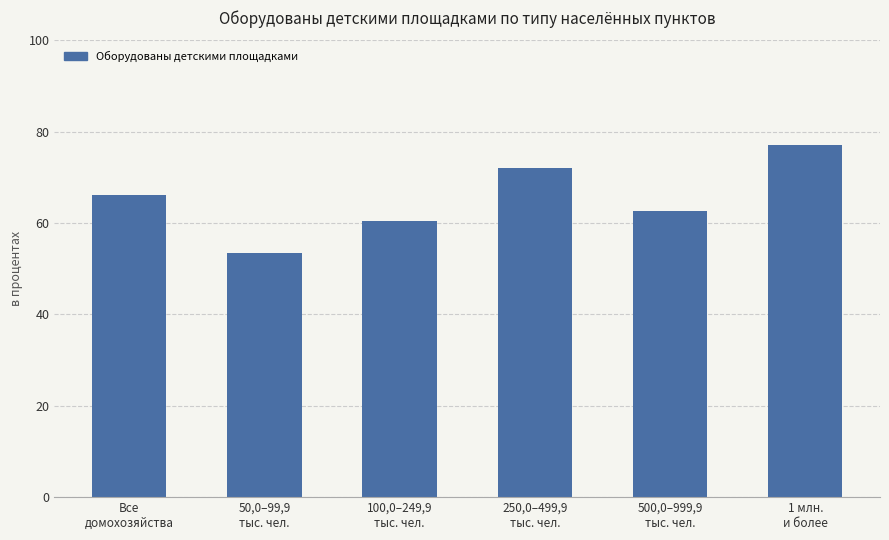

How many values are below 66?

3